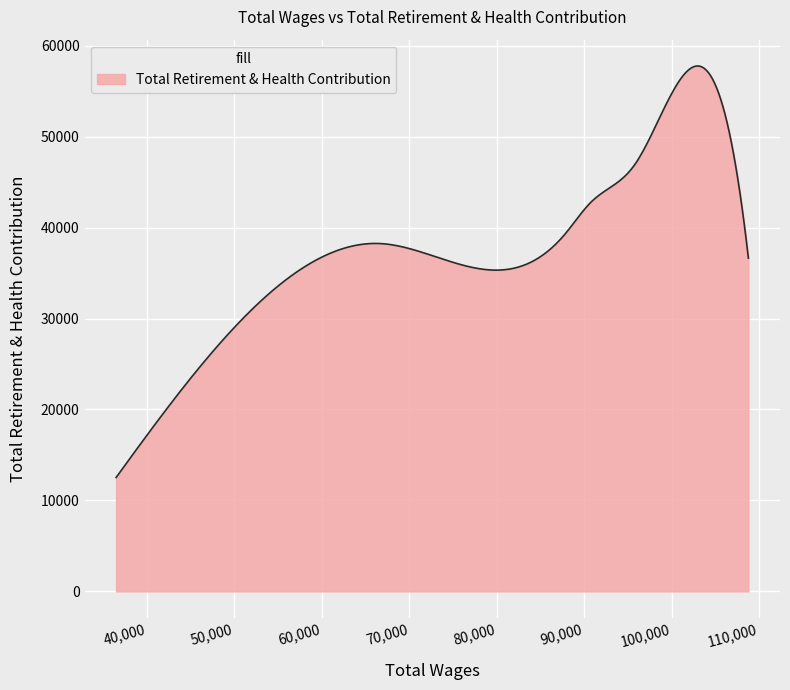

What is the maximum value shown in the chart?

57771.0